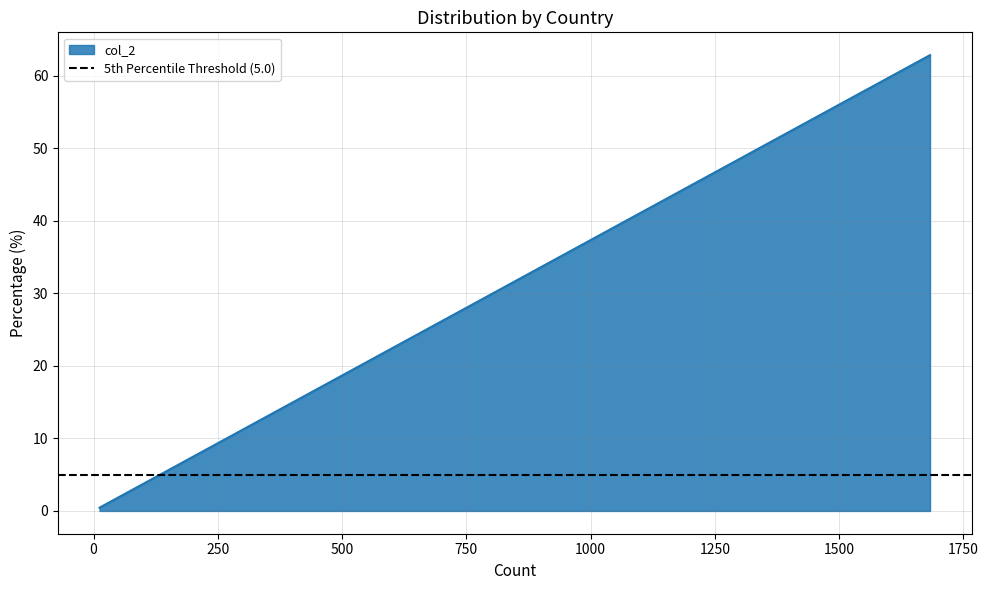

Does the chart display data point markers on the line(s)?

No